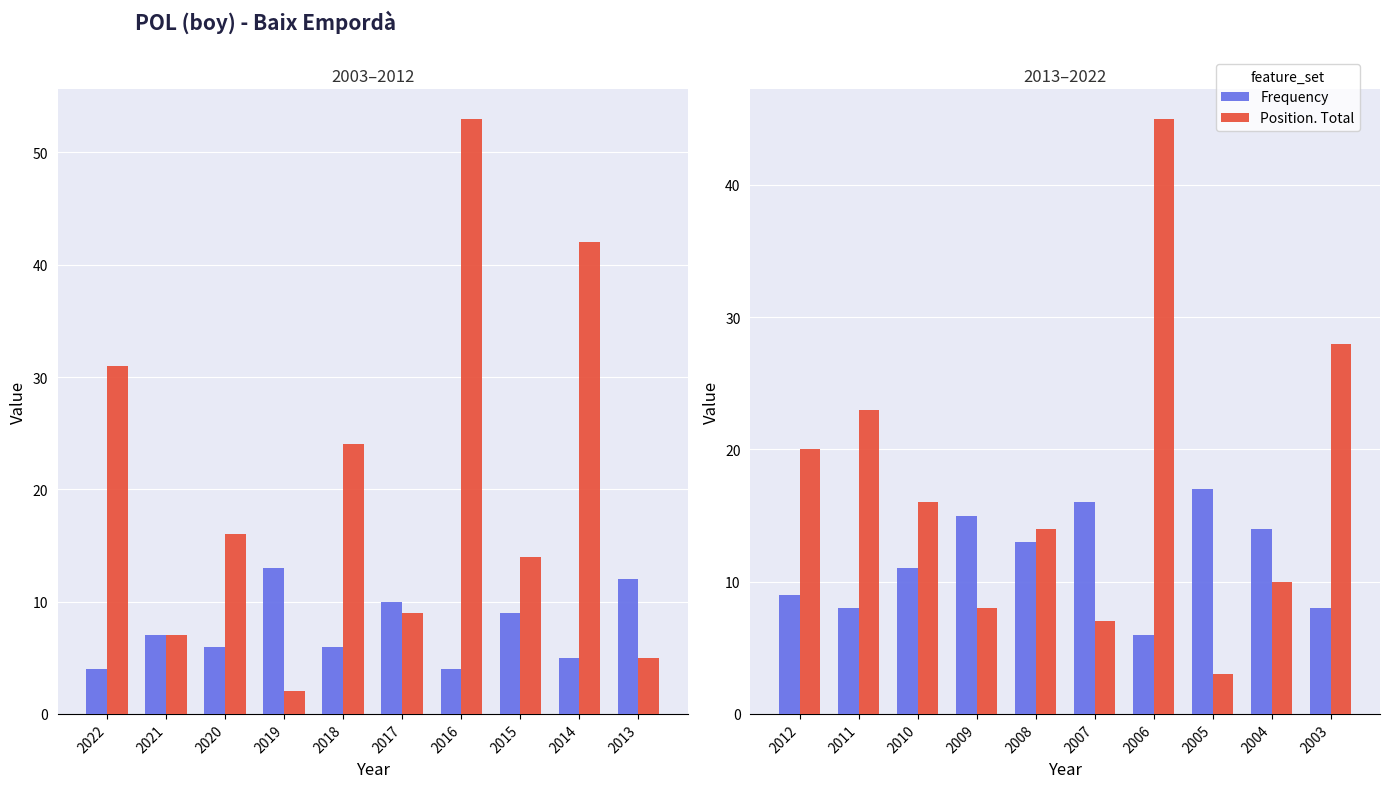

Is it true that Frequency equals 18 at 2010?

False